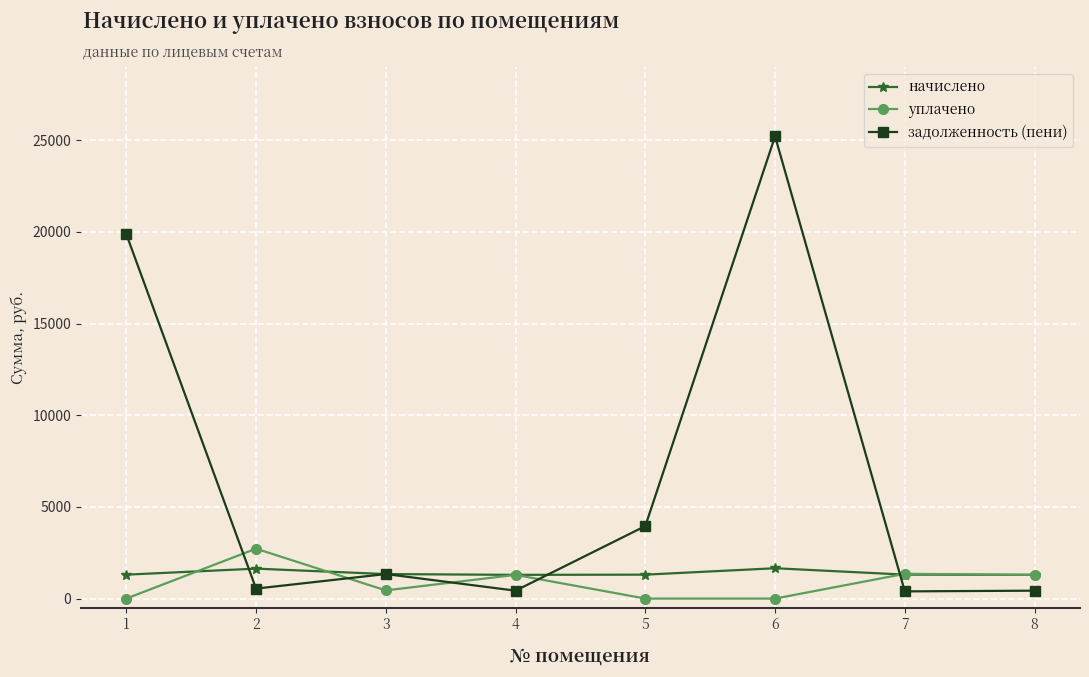

The value of уплачено at 5 is -1341.2. True or false?

False